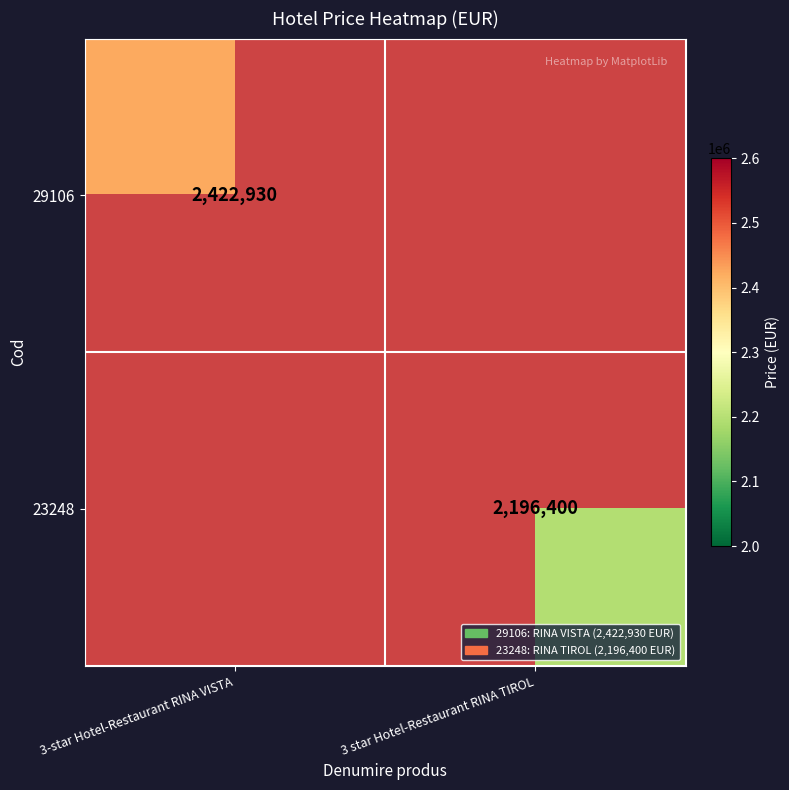

The value of 23248 at 3 star Hotel-Restaurant RINA TIROL is 2196400. True or false?

True